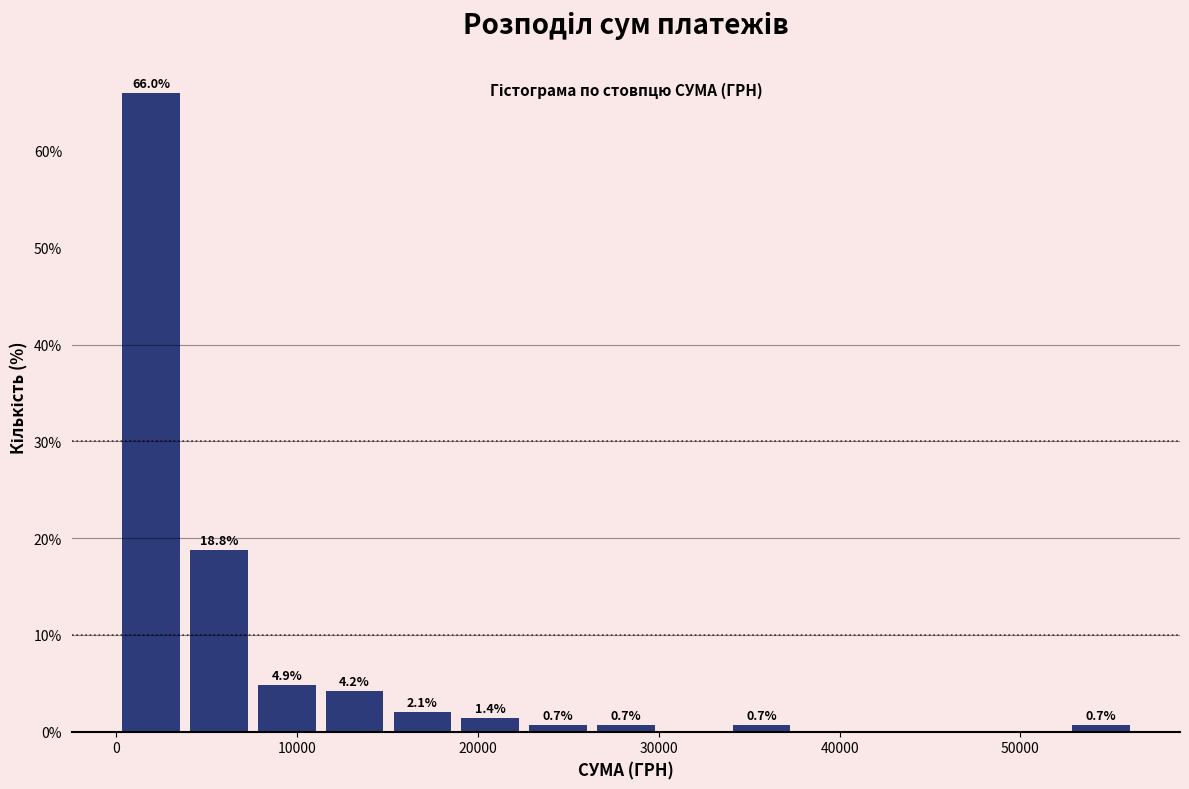

Read against the x-axis, roughly where is the centre of the tallest bar?

2000